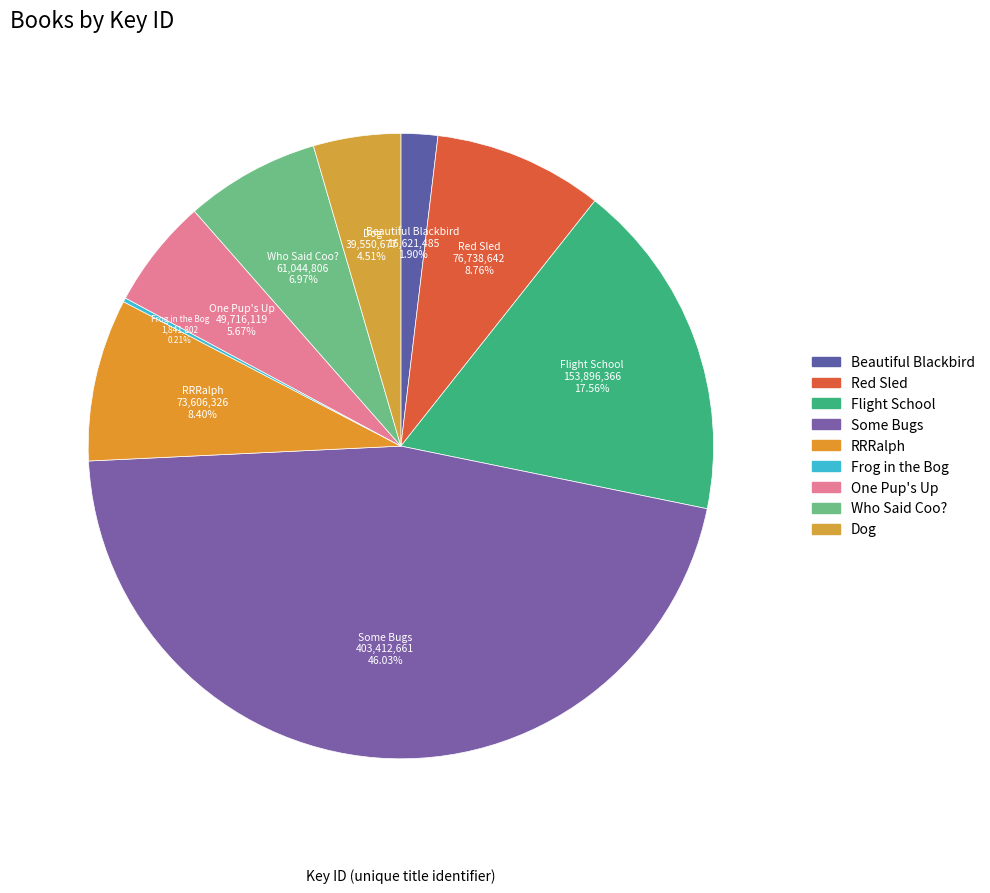

What percentage is the Dog slice, to the nearest percent?

5%